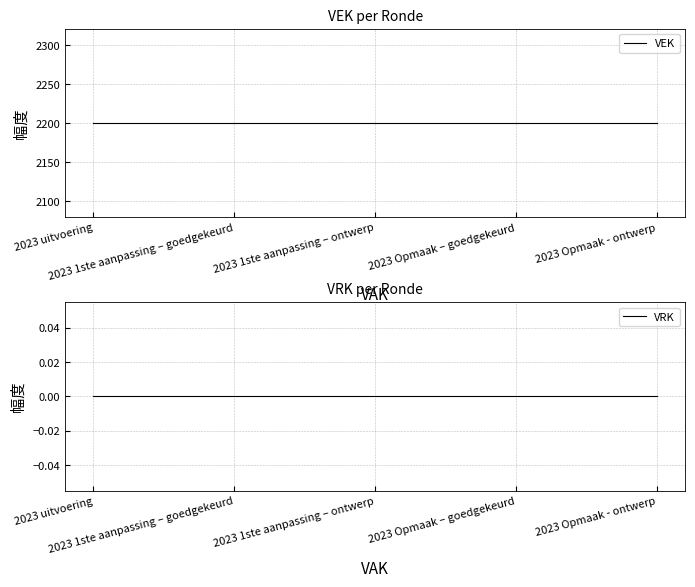

What are all the series names shown in the legend?

VEK, VRK